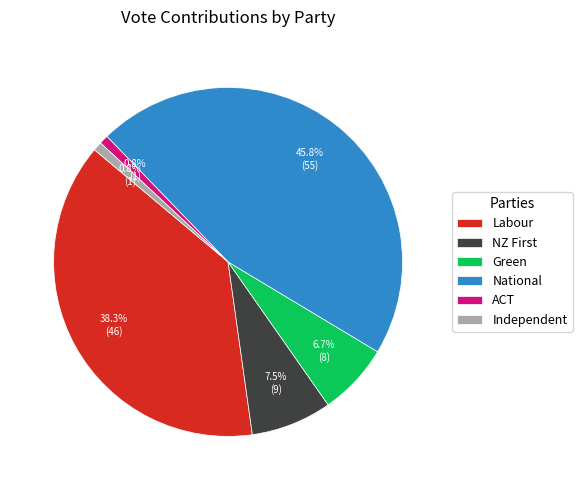

To the nearest percent, what is the combined percentage of Green and Labour?

45%